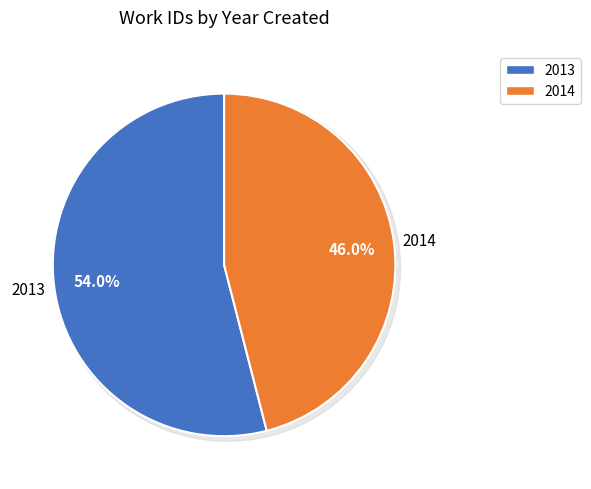

Rank the categories by value from highest to lowest.

2013, 2014